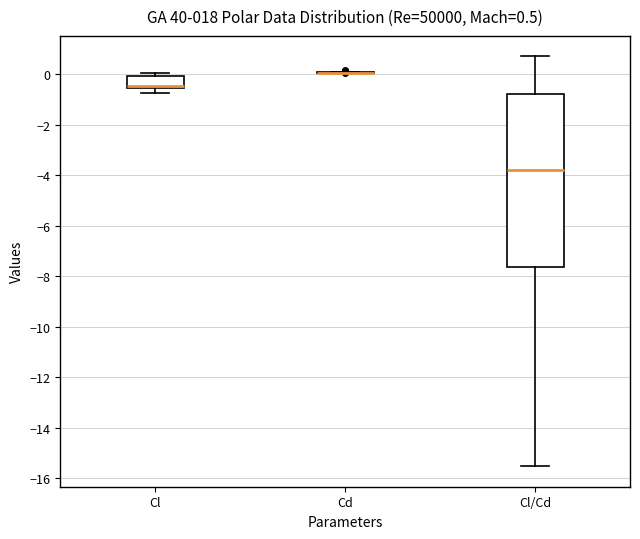

Comparing the boxes themselves (not the whiskers), which one is the tallest?

Cl/Cd